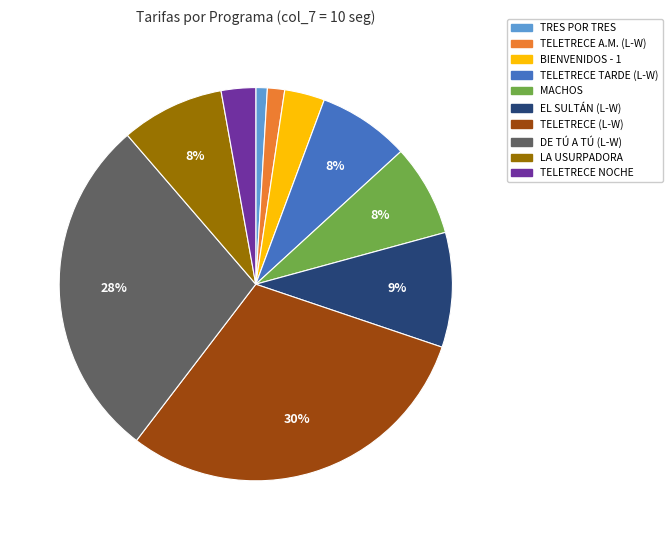

To the nearest percent, what percentage of the pie is TELETRECE (L-W)?

30%